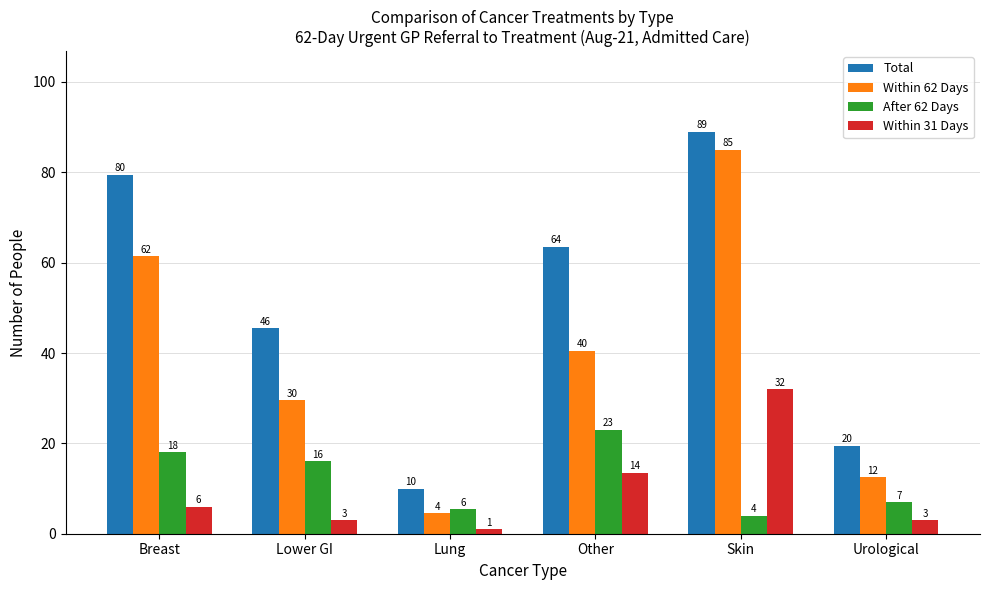

How many groups of bars are there?

6